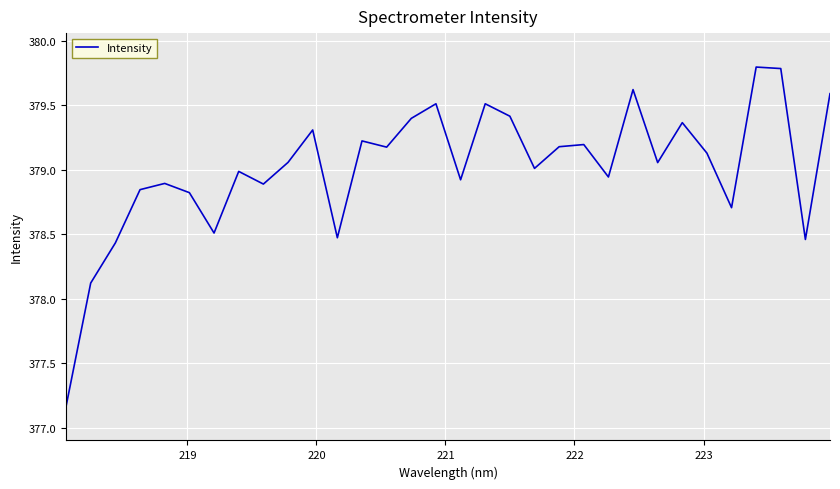

What is the difference between the maximum and second lowest values?

1.7